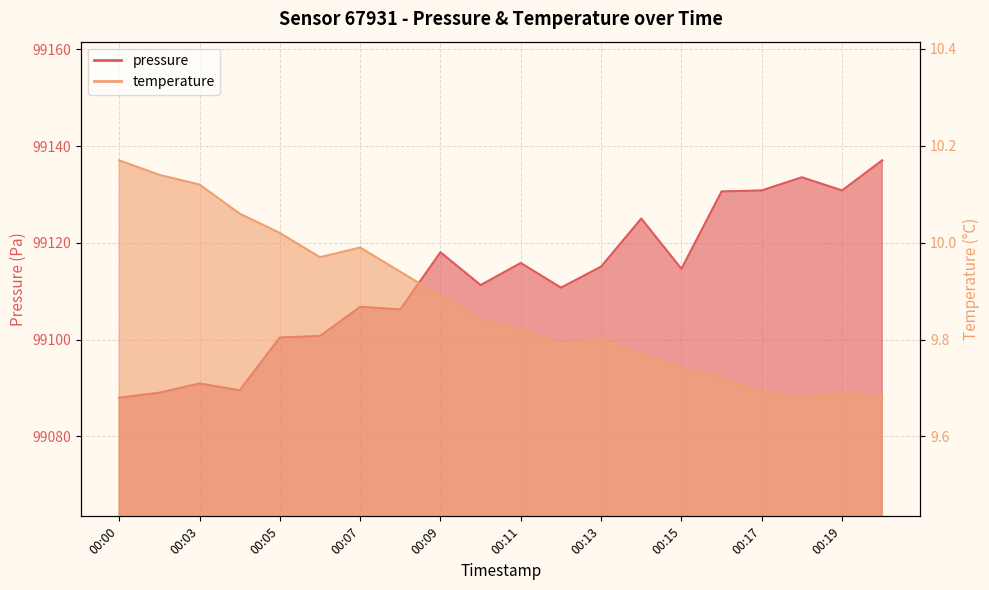

At 00:15, list the series in order from largest to smallest.

pressure, temperature